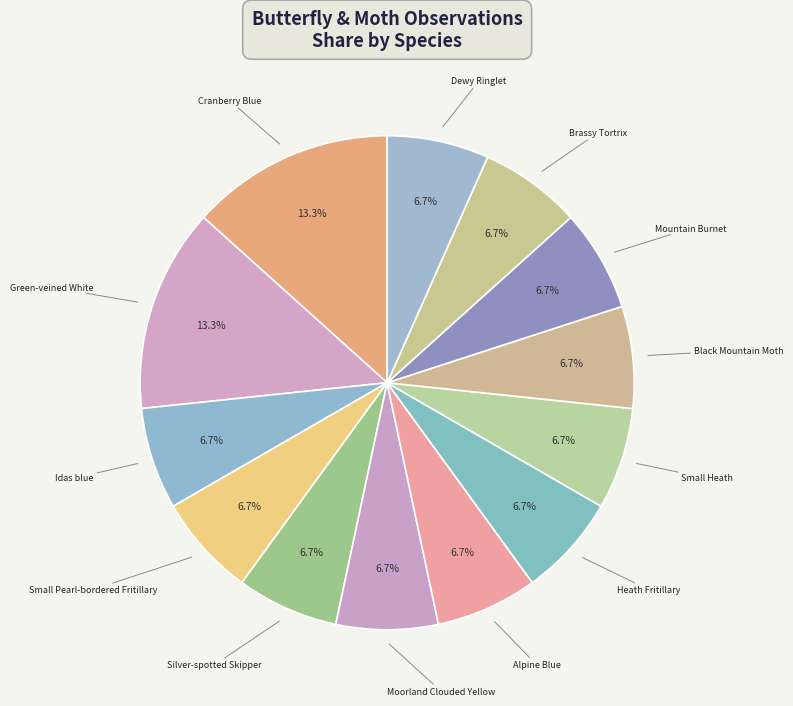

How many slices are in this pie chart?

13